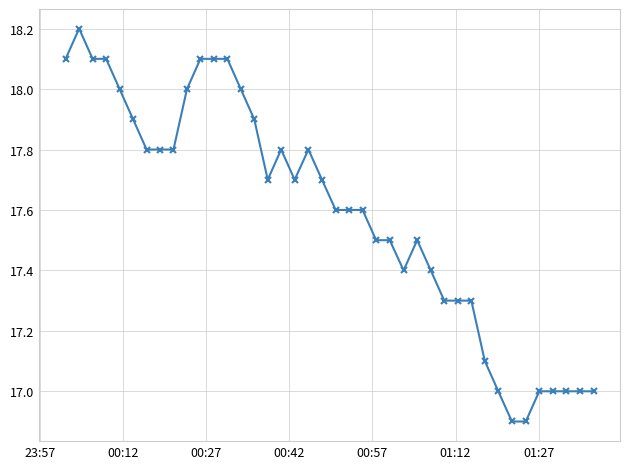

What is the sum of all values?

703.6